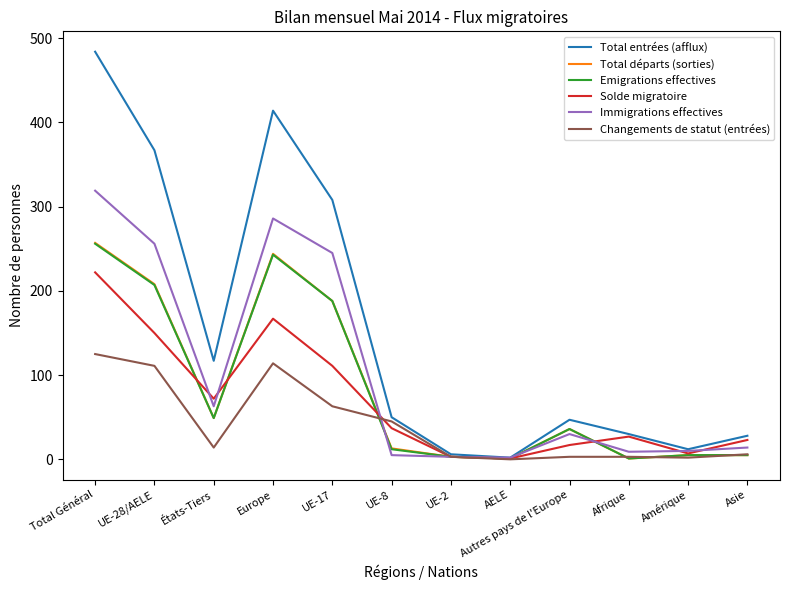

What is the total value across all series at UE-28/AELE?

1299